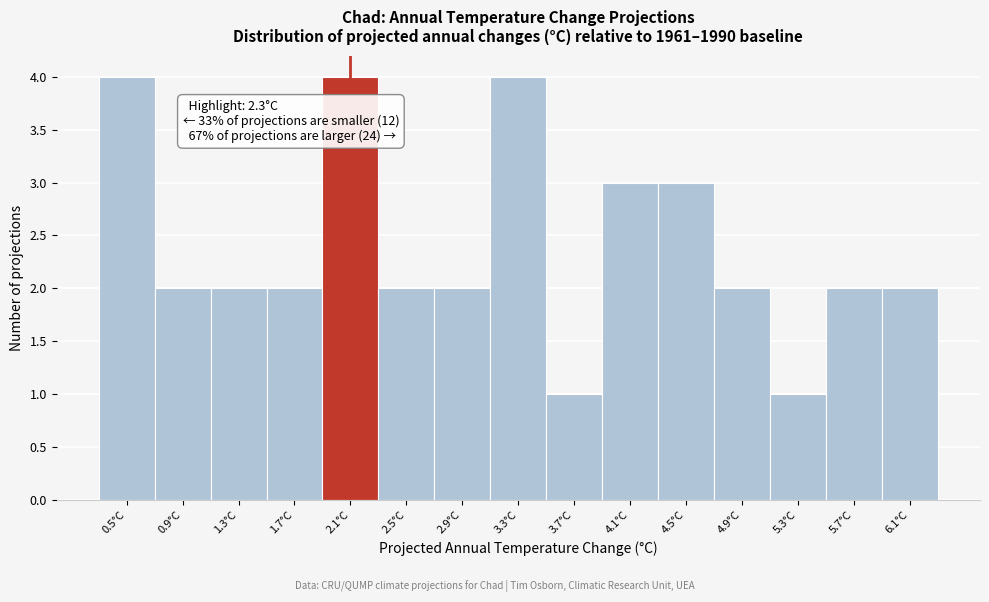

Reading left to right, list all the values displayed in this chart.

4	2	2	2	4	2	2	4	1	3	3	2	1	2	2